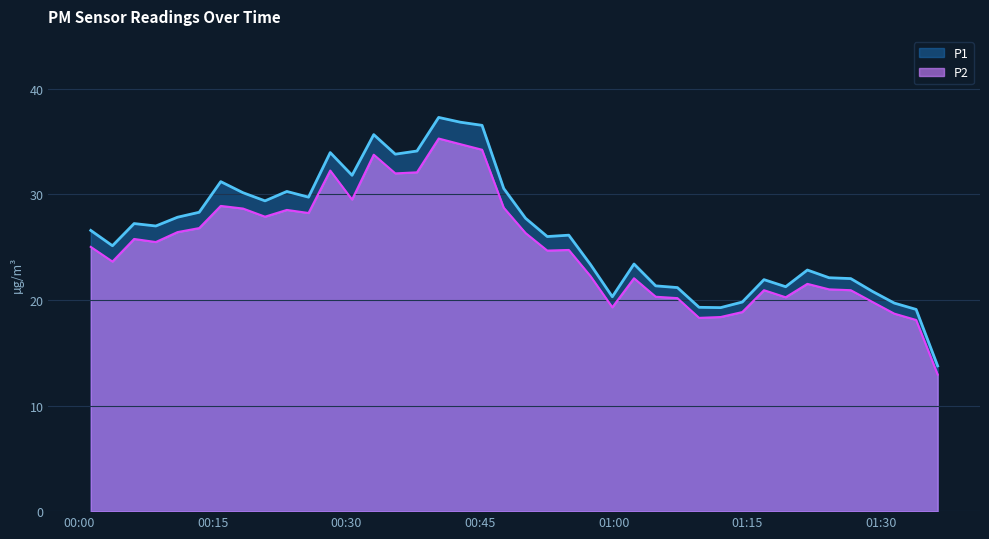

What position from the left is 2023-04-25T00:42:47?

18